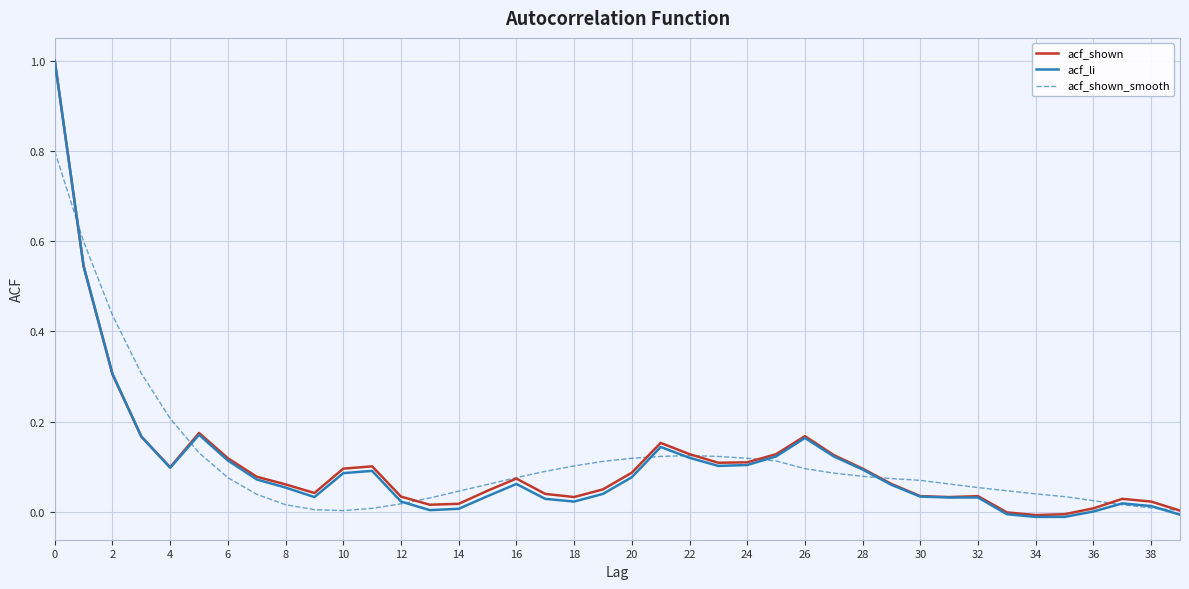

What is the greatest value displayed?

1.0